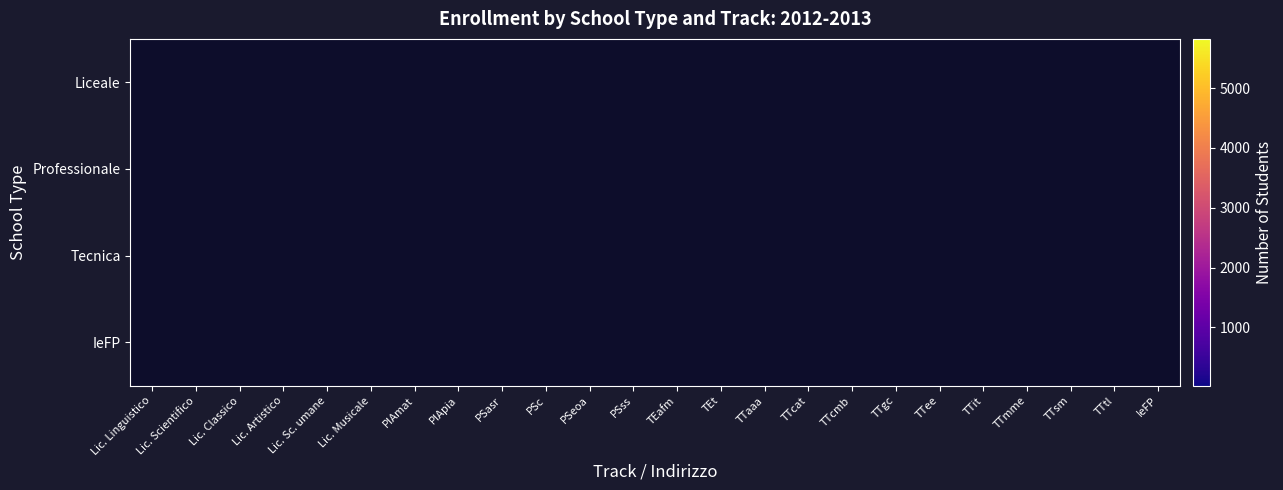

At which category does the chart reach its peak across all series?

Lic. Scientifico